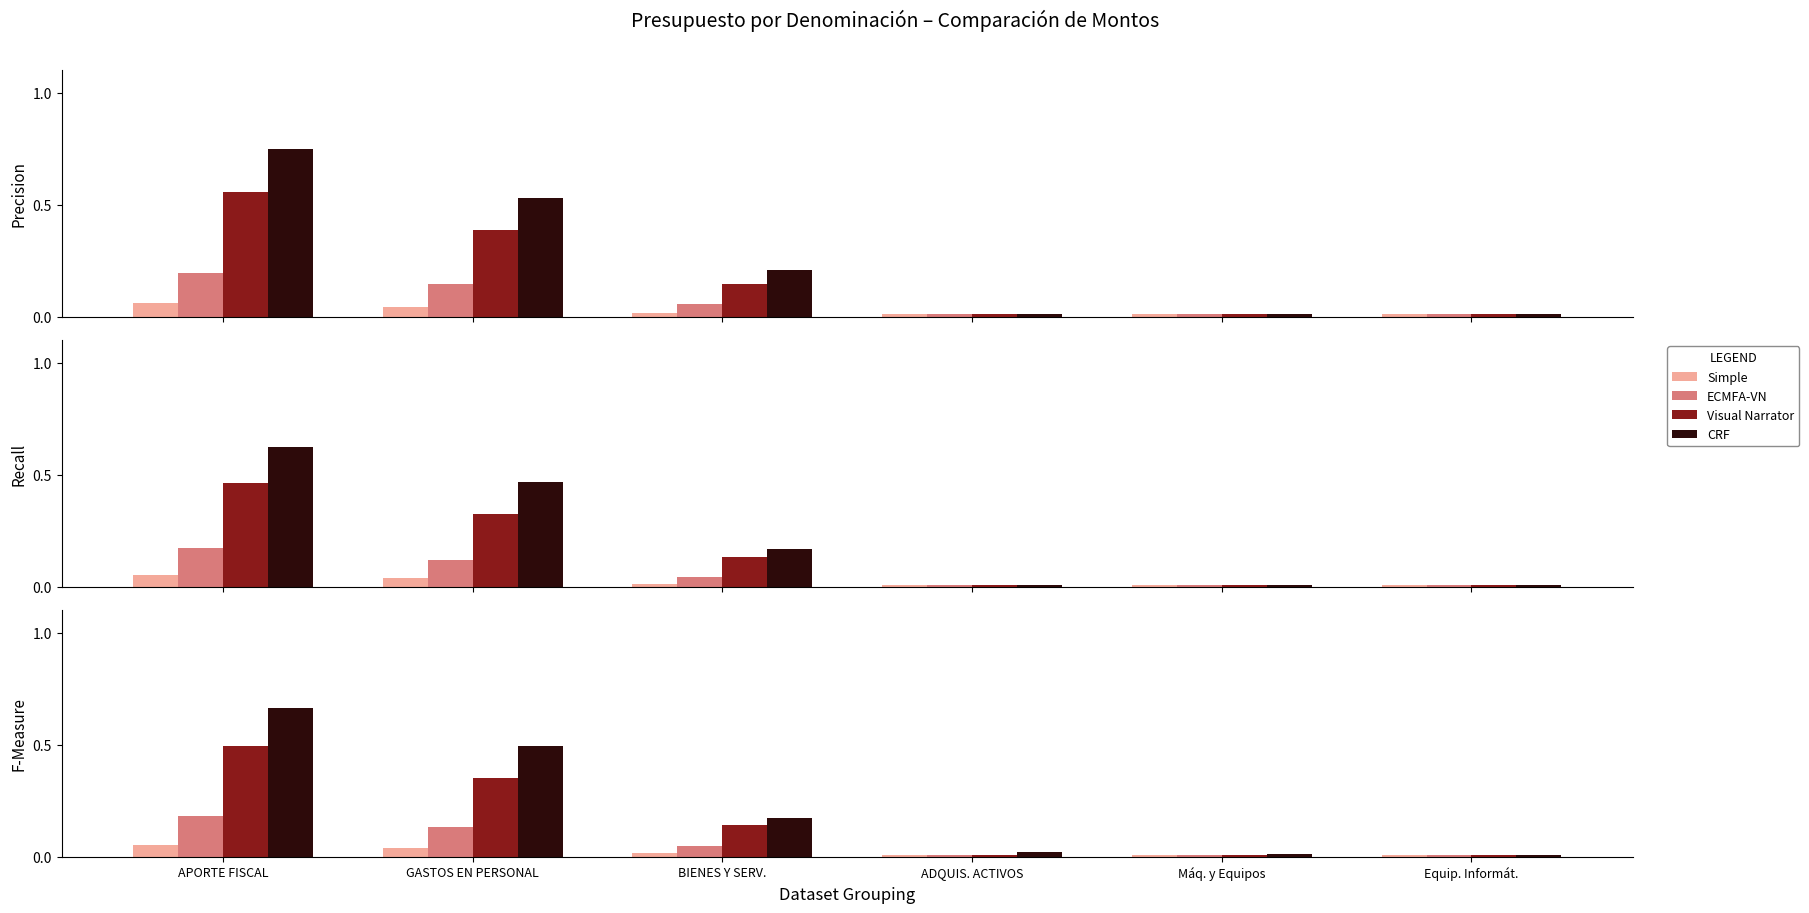

Is it true that ECMFA-VN equals 0.0 at BIENES Y SERV.?

True